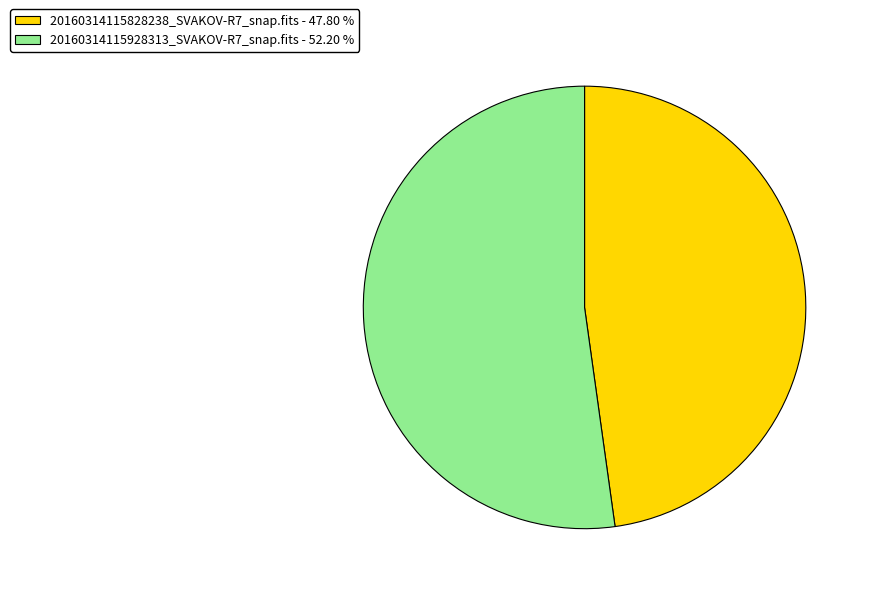

Which category has the smallest portion of the pie?

20160314115828238_SVAKOV-R7_snap.fits